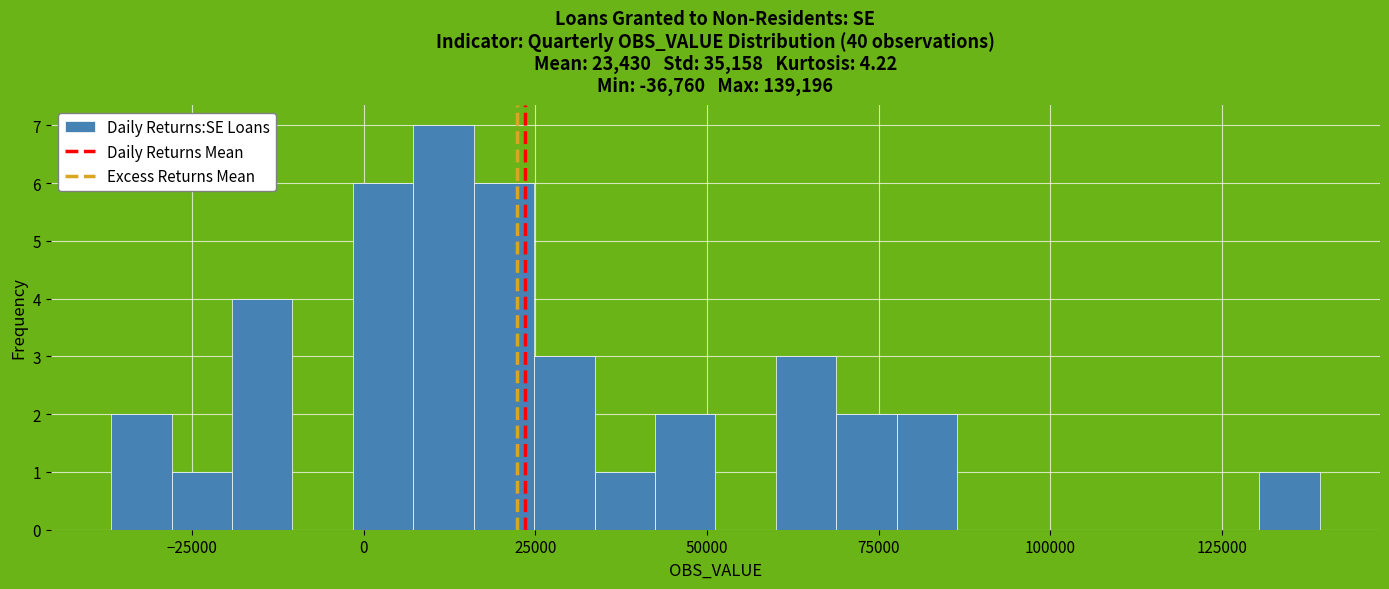

Around what value on the x-axis is the tallest bar? Give the approximate position of its centre, as read against the axis.

10000